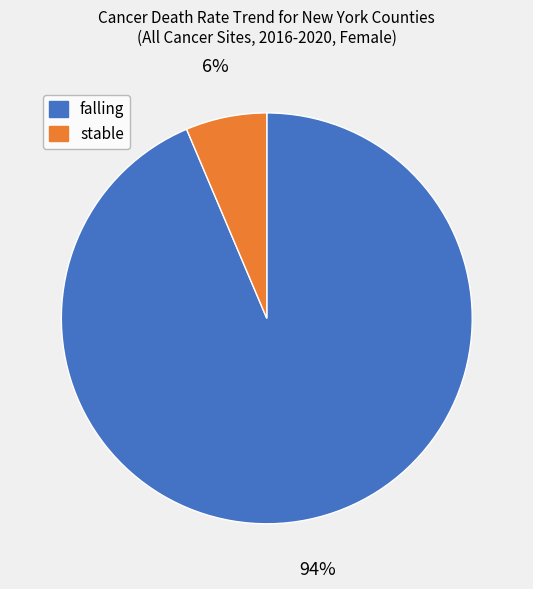

The stable slice represents 6% of the pie. True or false?

True